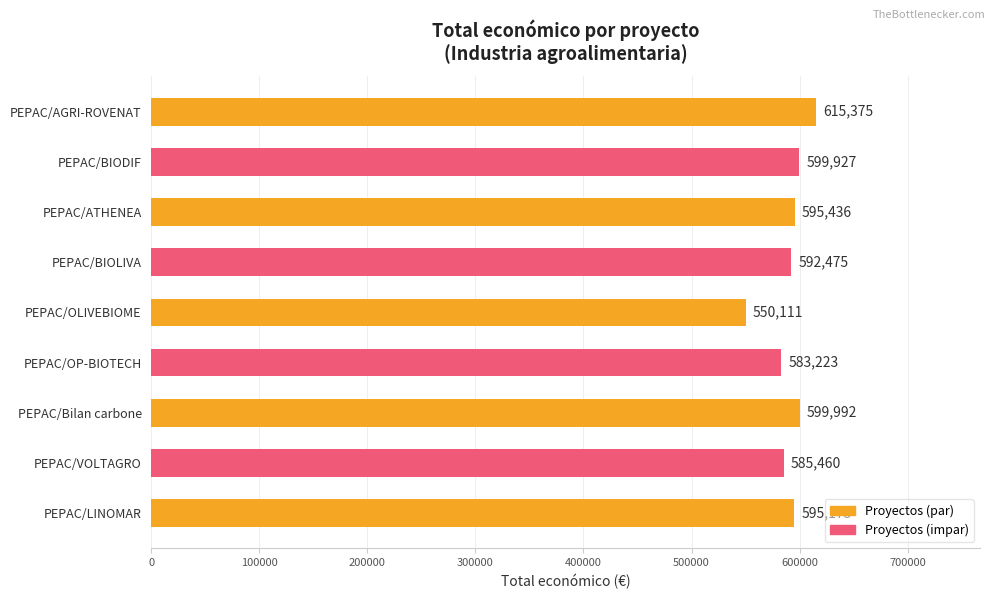

What is the difference between the maximum and minimum values?

65264